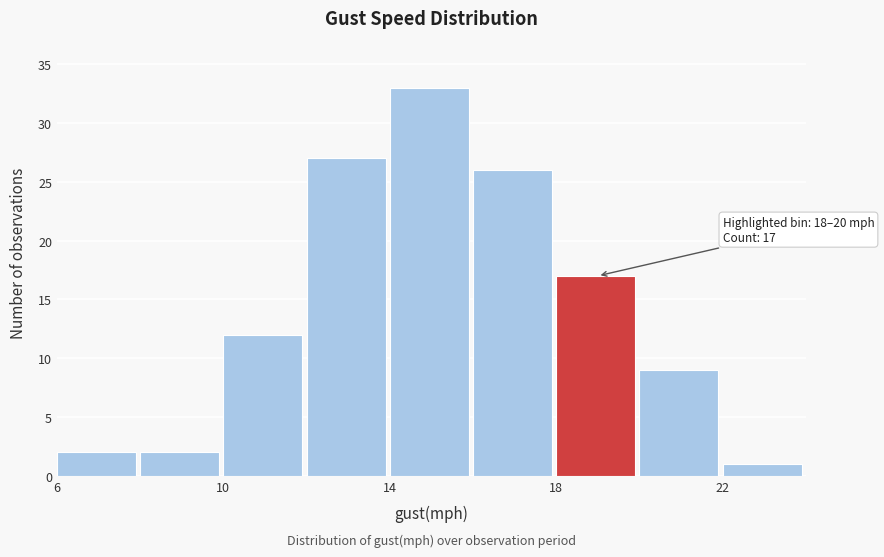

Over which range of the x-axis is the bar tallest?

14 to 16